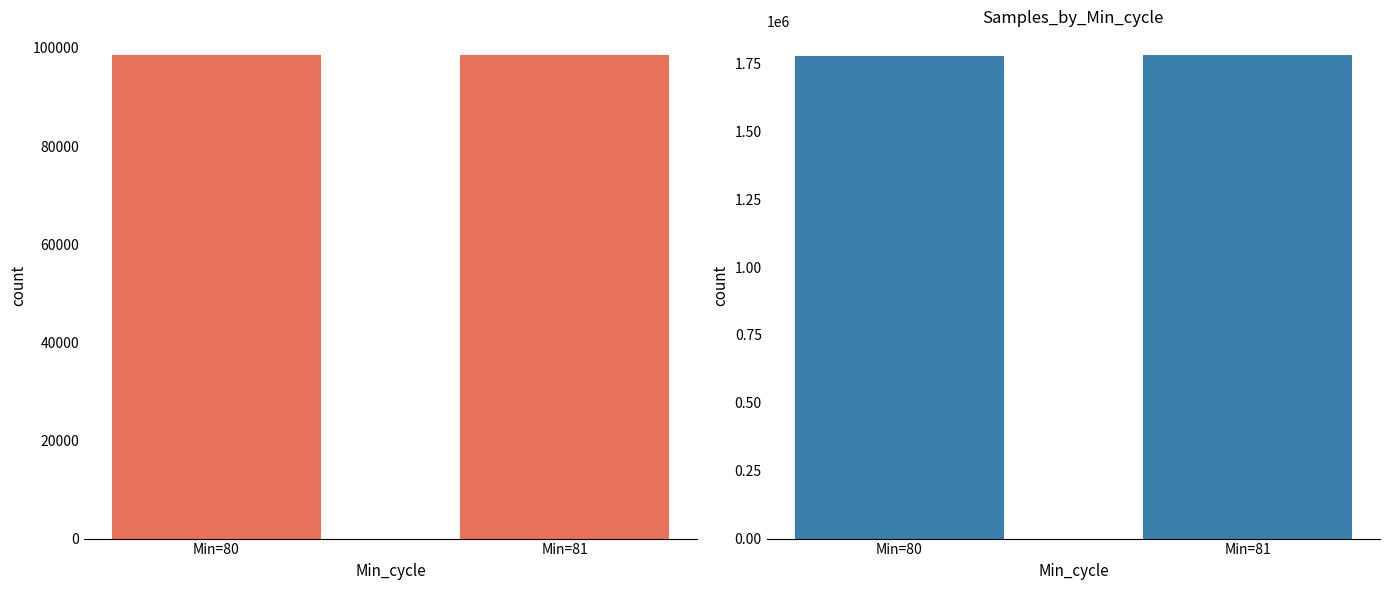

How many groups of bars are there?

2